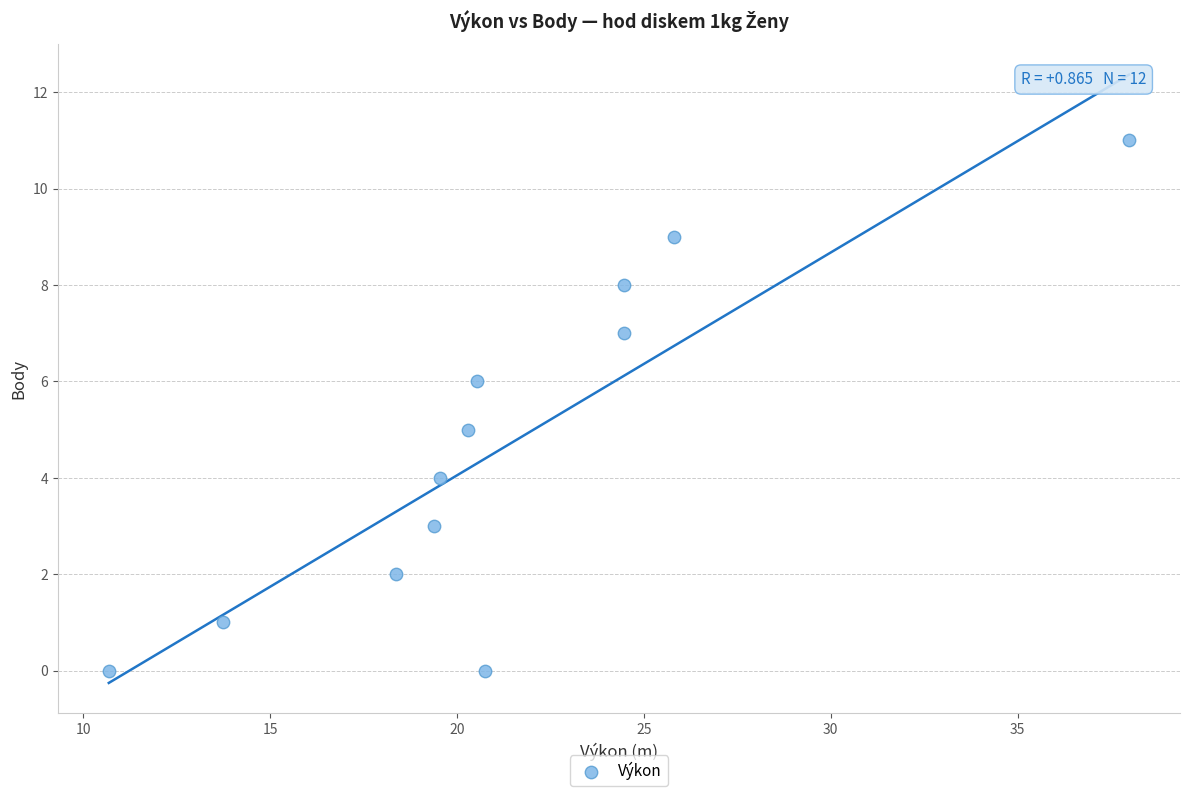

What is the average Y value?

5